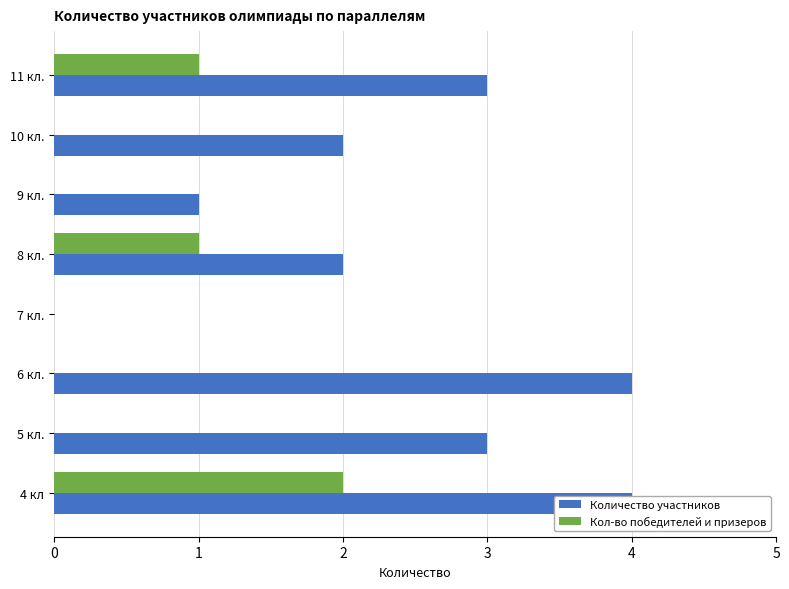

Which series has the largest total across all categories?

Количество участников